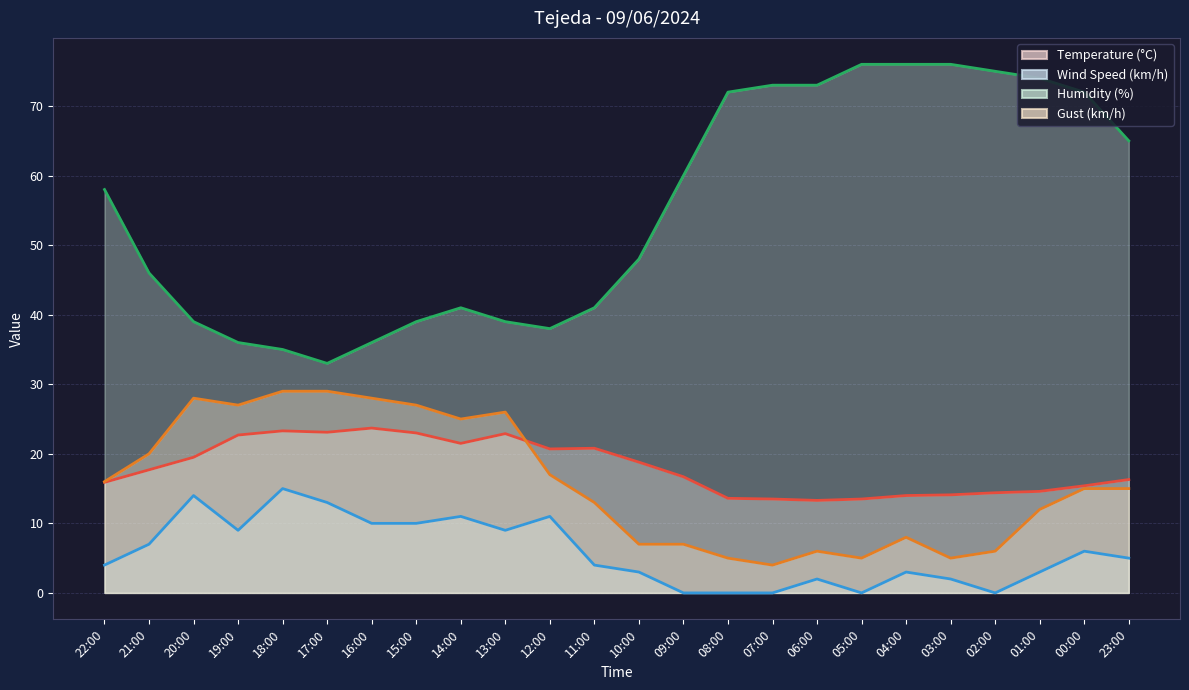

Which has a higher value, 06:00 or 14:00?

14:00